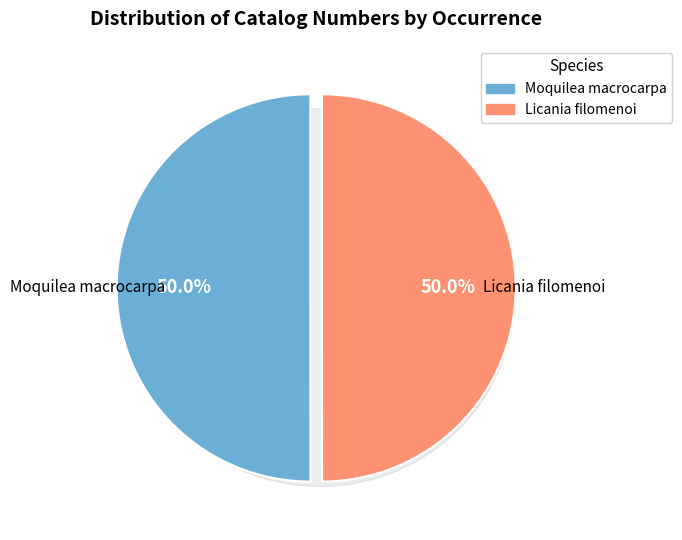

How many segments does this pie chart have?

2